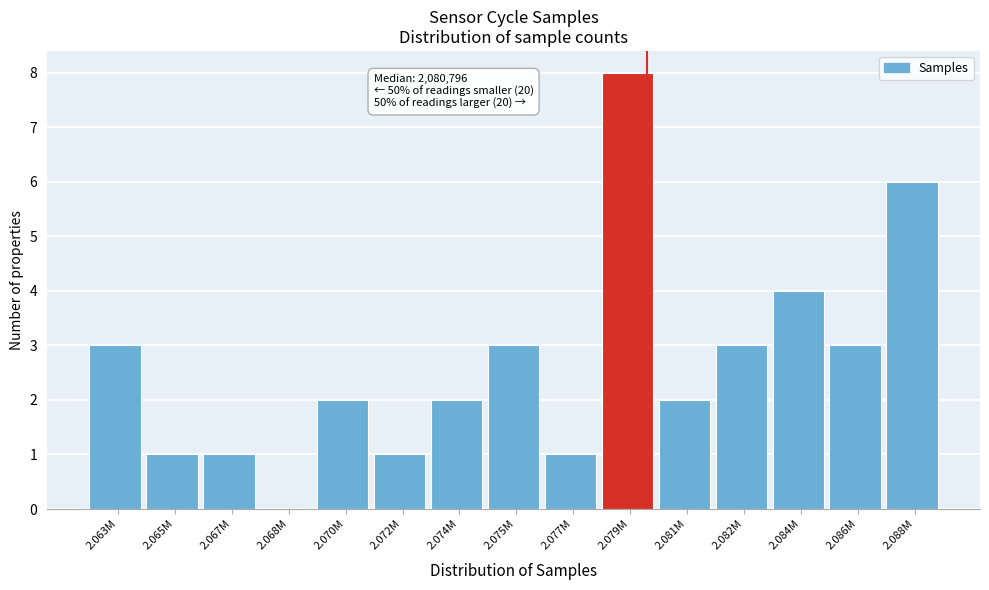

Reading right to left, what are all the values shown in this chart?

2.088M=6	2.086M=3	2.084M=4	2.082M=3	2.081M=2	2.079M=8	2.077M=1	2.075M=3	2.074M=2	2.072M=1	2.070M=2	2.068M=0	2.067M=1	2.065M=1	2.063M=3